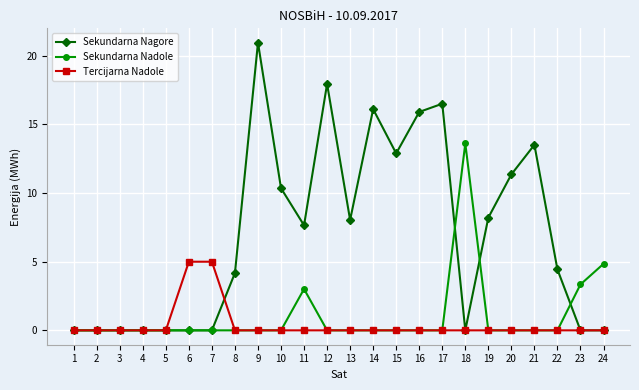

True or false: Sekundarna Nadole has more than 0 points higher than both neighbors.

True